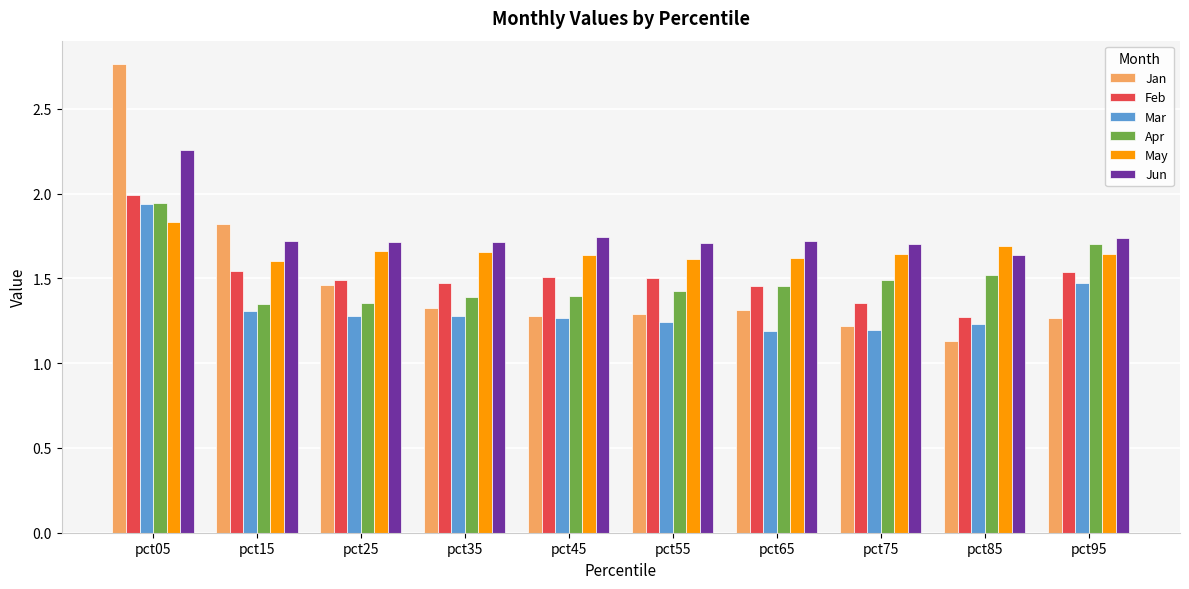

True or false: Feb has a value of 1.5 at pct25.

True